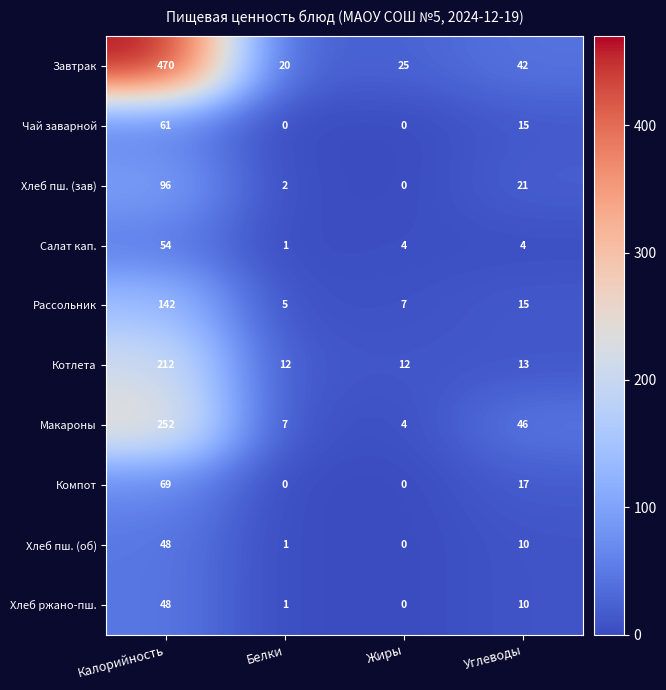

The Чай заварной series shows 0 at Белки. True or false?

True